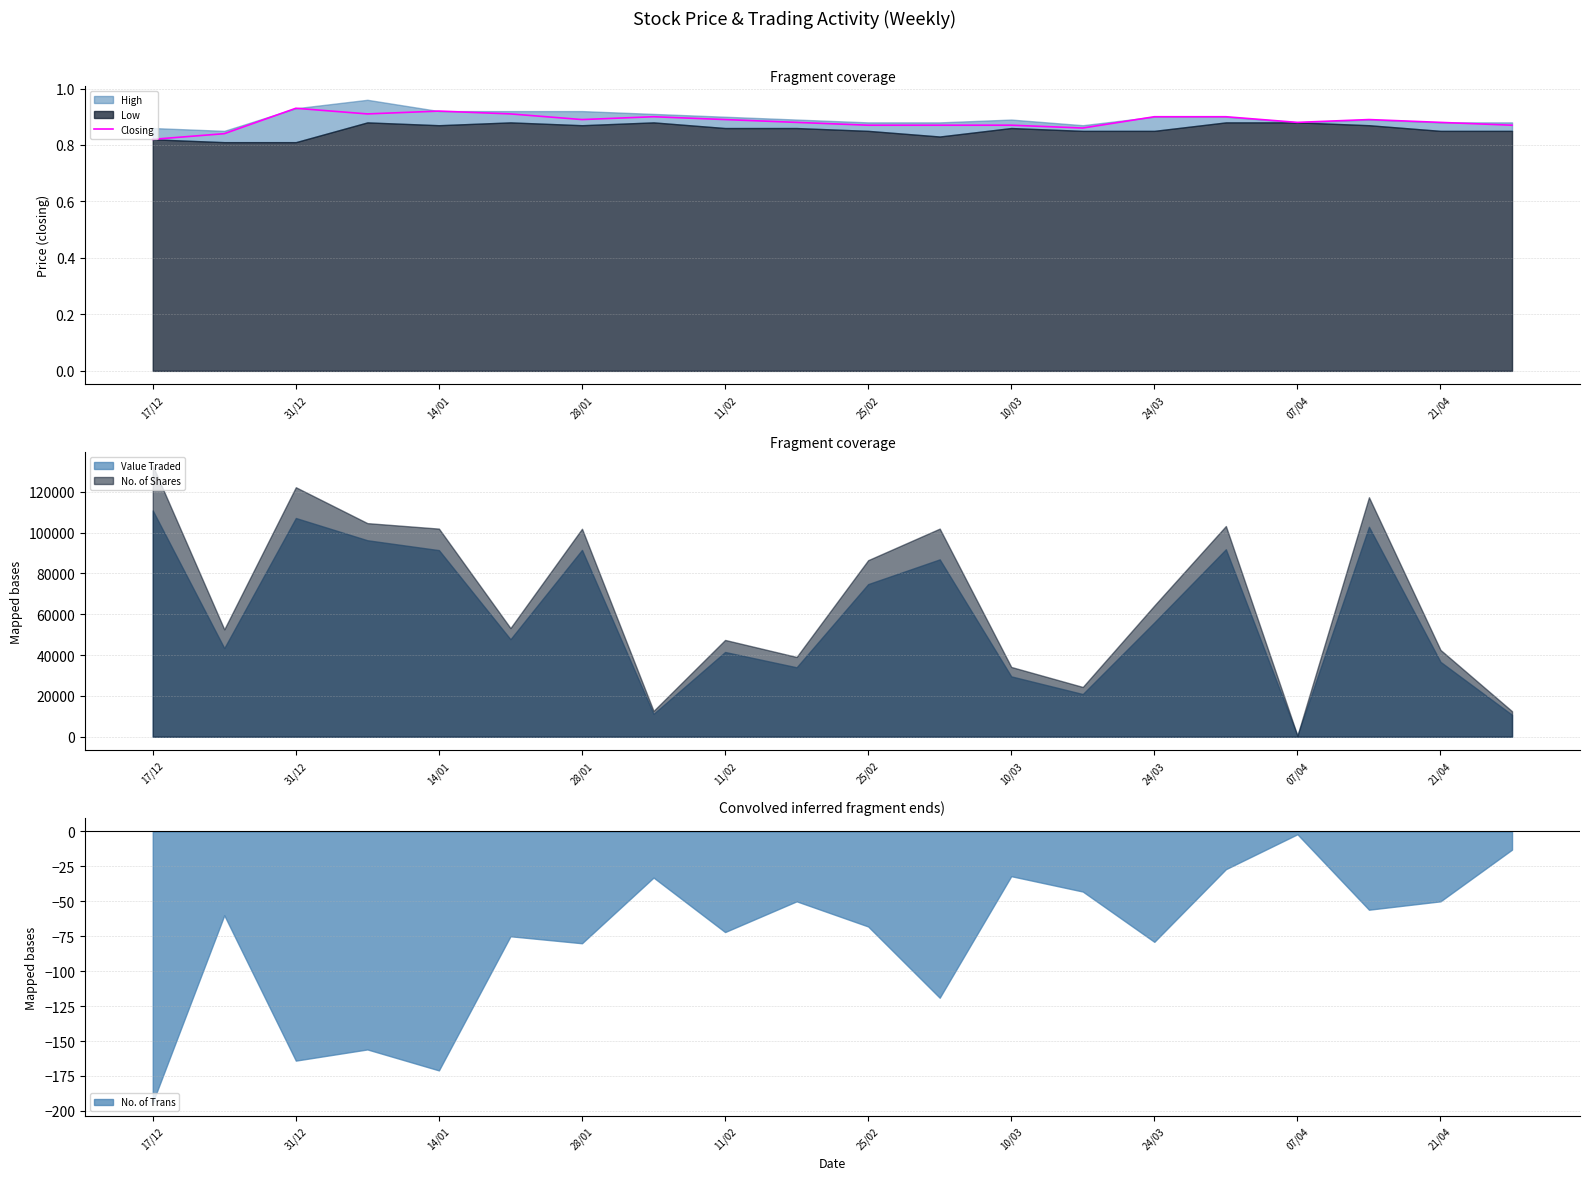

Count the values in the range 0 to 1.

20